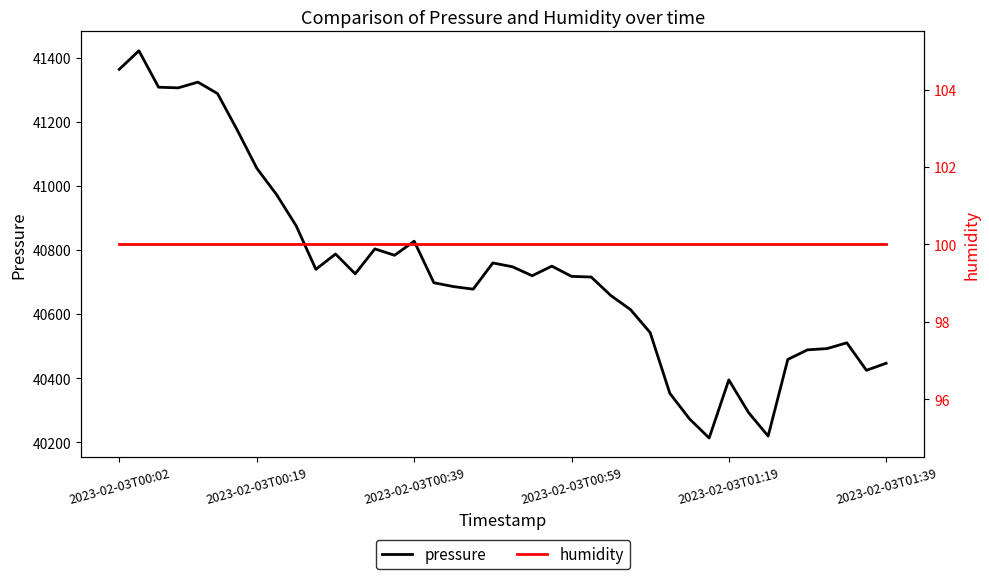

What is the maximum value for pressure?

41422.0